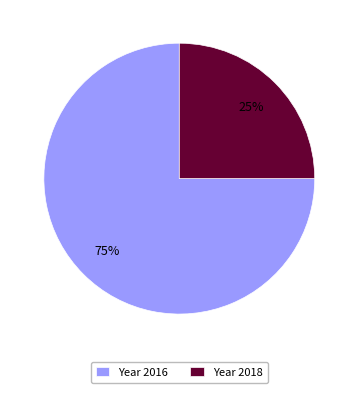

Is it true that Year 2016 is 75% of the pie?

True